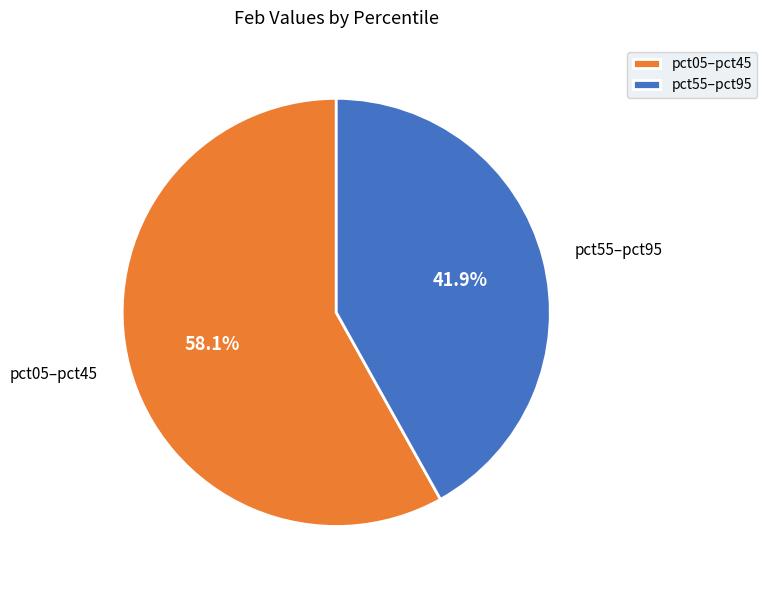

How many slices are in this pie chart?

2